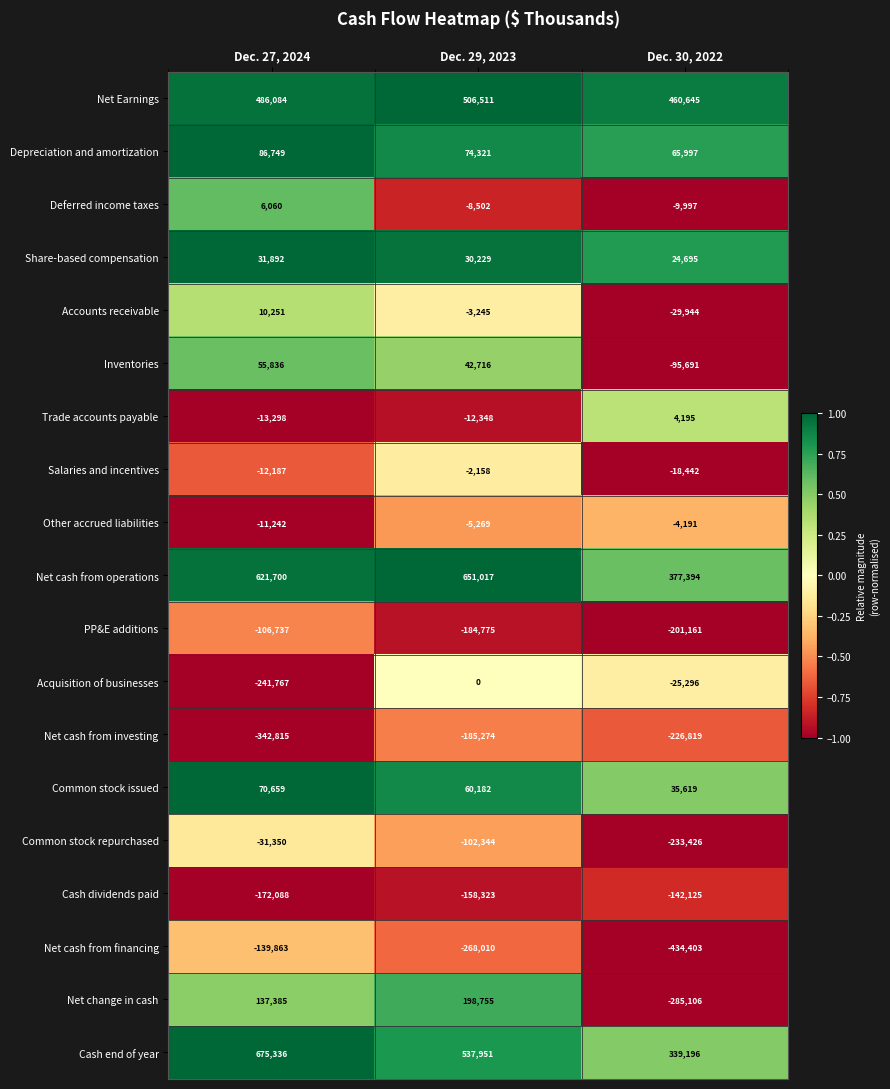

What is the sum of the Net cash from financing values at Dec. 27, 2024 and Dec. 29, 2023?

-407873